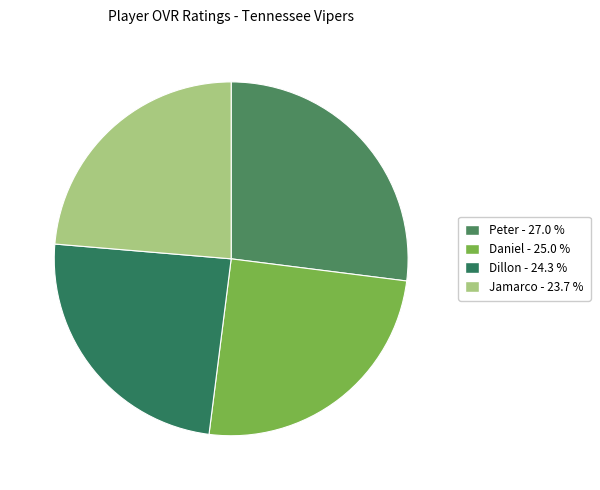

Is it true that Daniel is 38% of the pie?

False